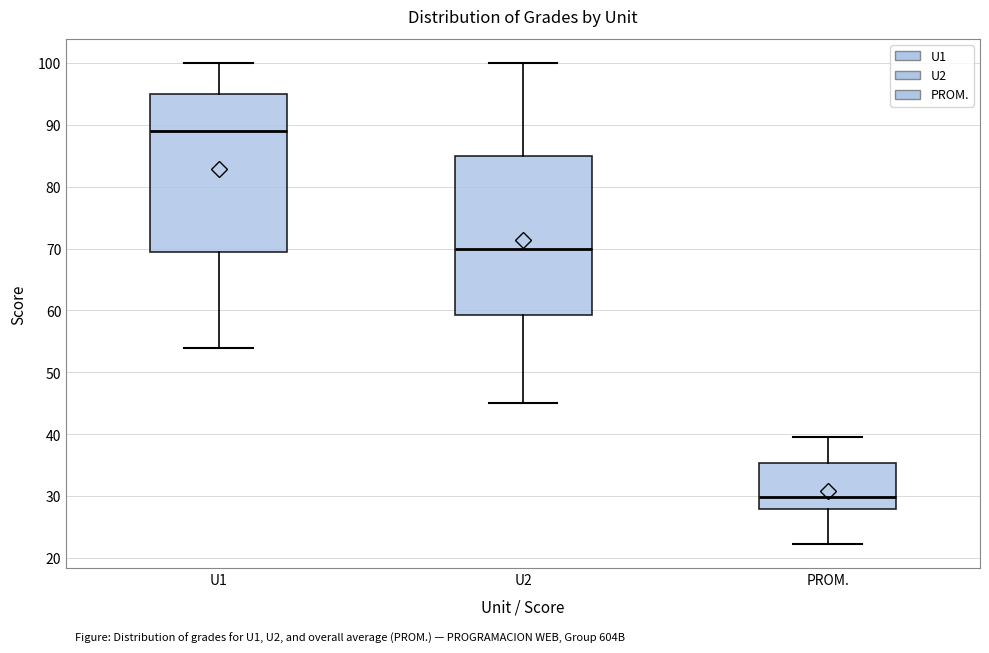

Reading left to right, read every box against the y-axis: the position of its median line, the range the box covers, and the ends of its whiskers. The values are not printed on the chart, so give them approximately, as read against the axis.

U1: median 89, box 70 to 95, whiskers 54 to 100
U2: median 70, box 59 to 85, whiskers 45 to 100
PROM.: median 30, box 28 to 35, whiskers 22 to 40